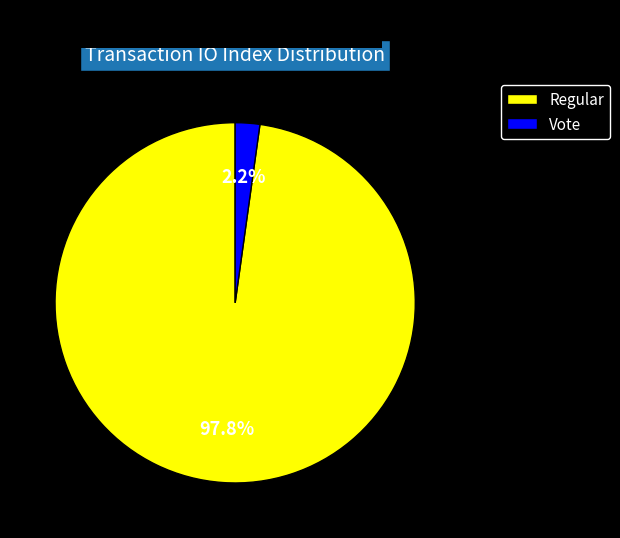

Is there a majority slice in this chart?

Yes